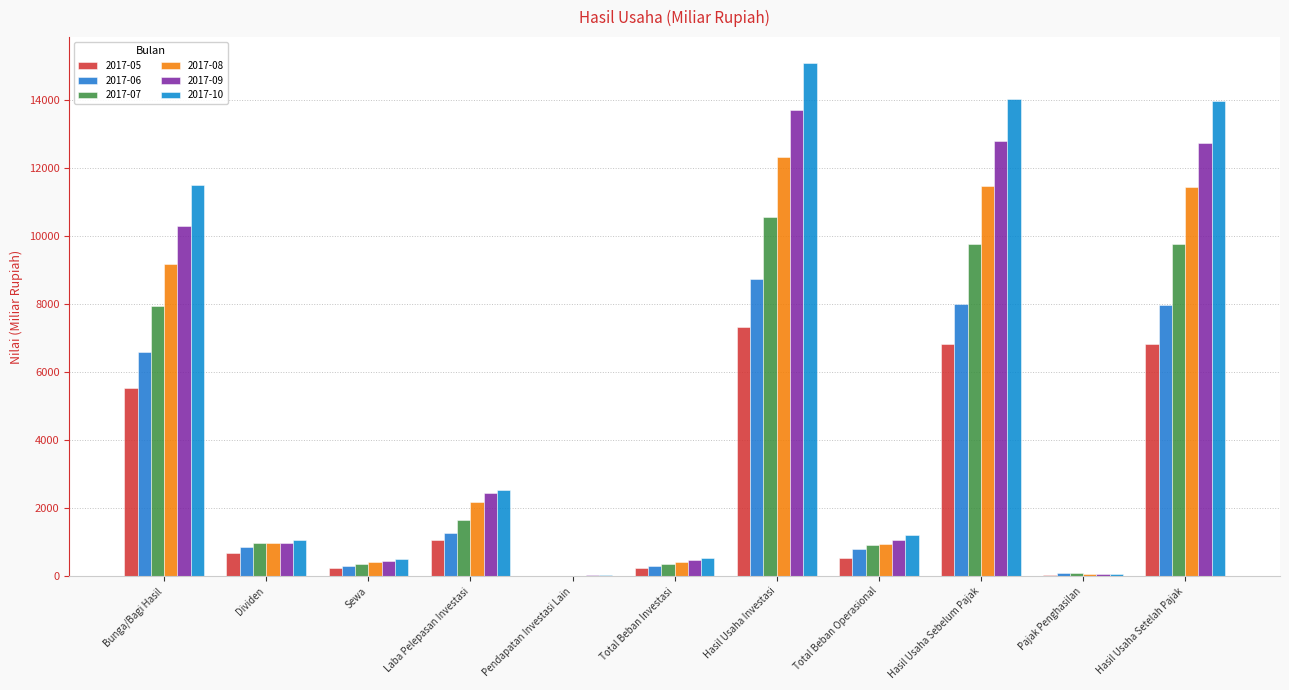

What is the sum of the 2017-08 values at Total Beban Operasional and Hasil Usaha Setelah Pajak?

12400.1